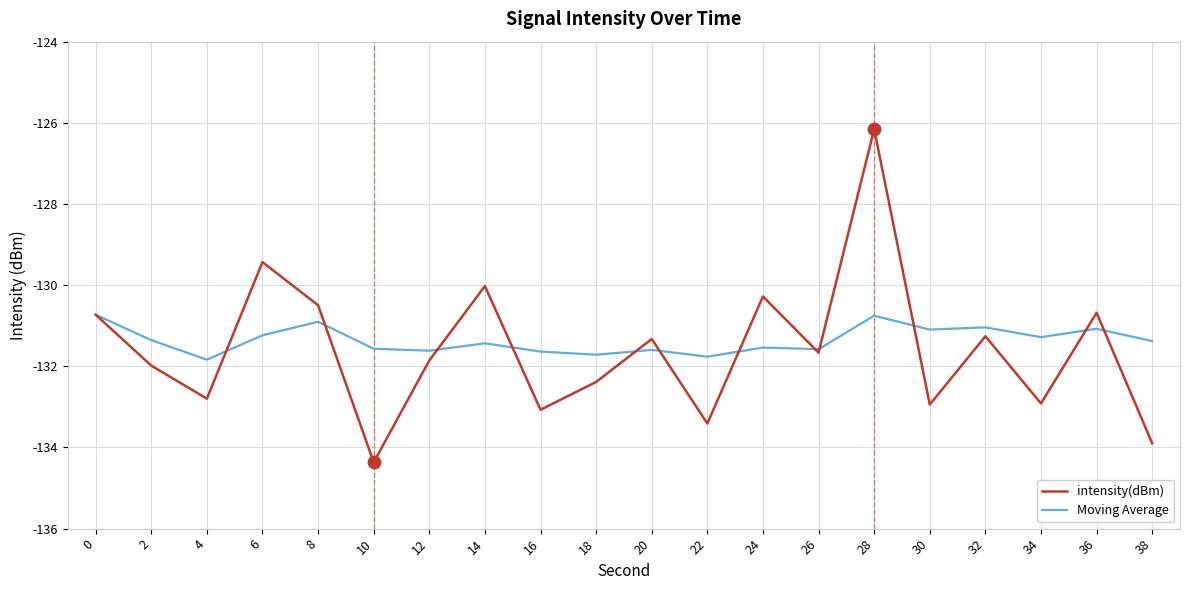

At which category is the sum across all series the highest?

28